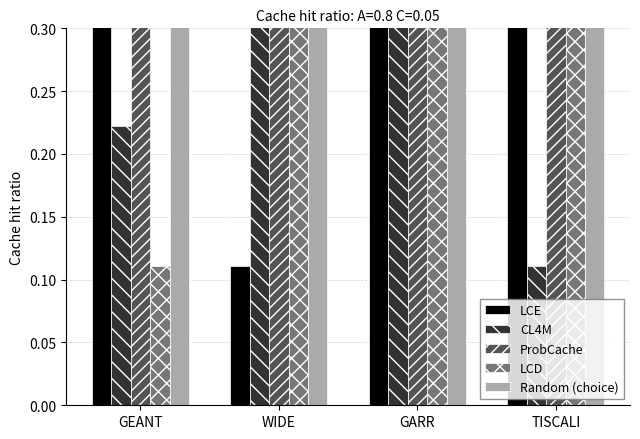

Between GEANT and WIDE, which is larger?

GEANT